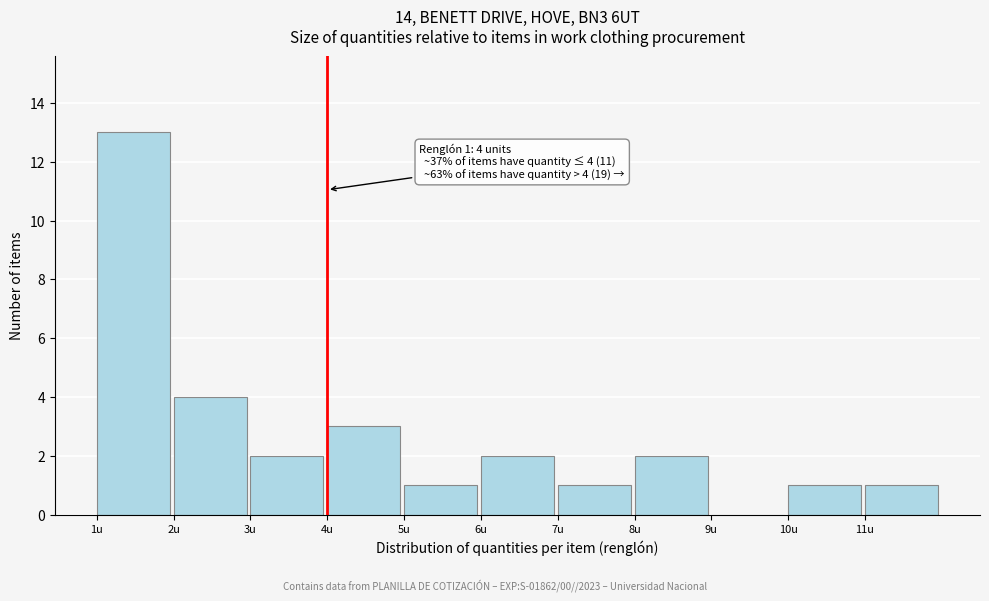

Which range on the x-axis has the tallest bar?

1 to 2